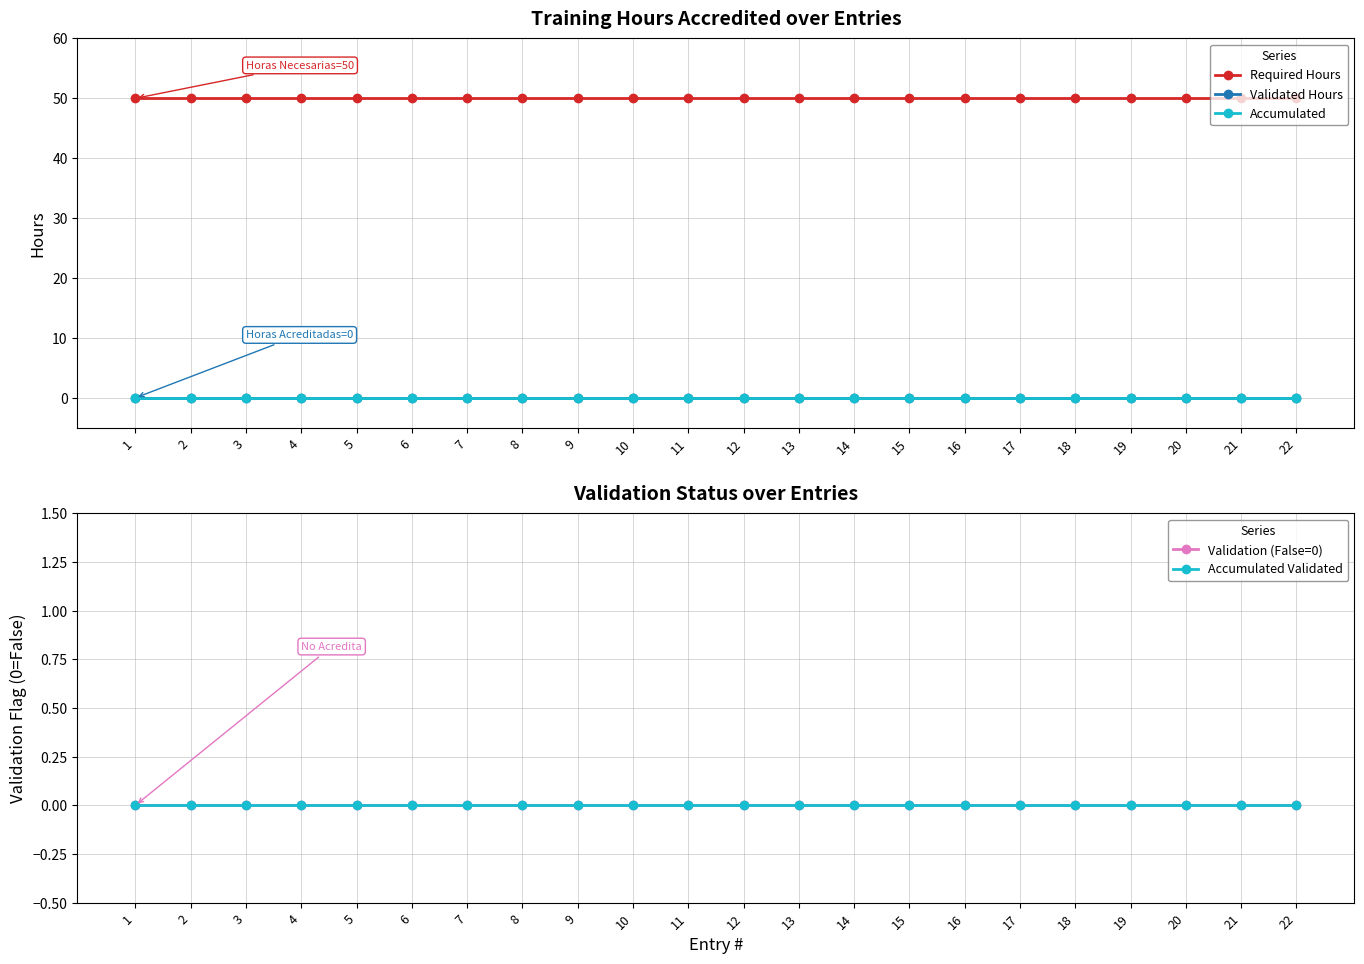

At which category is the sum across all series the highest?

1